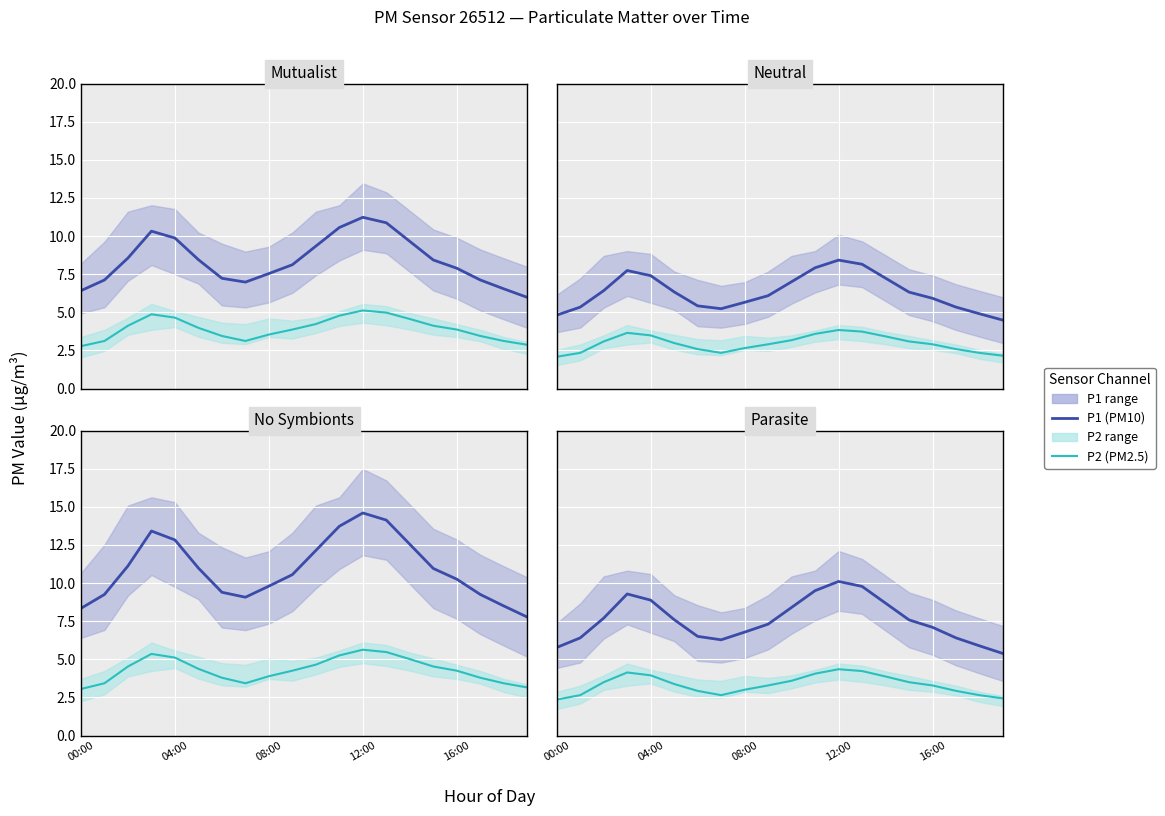

Between 8 and 11, which series saw the biggest shift?

P1 mean